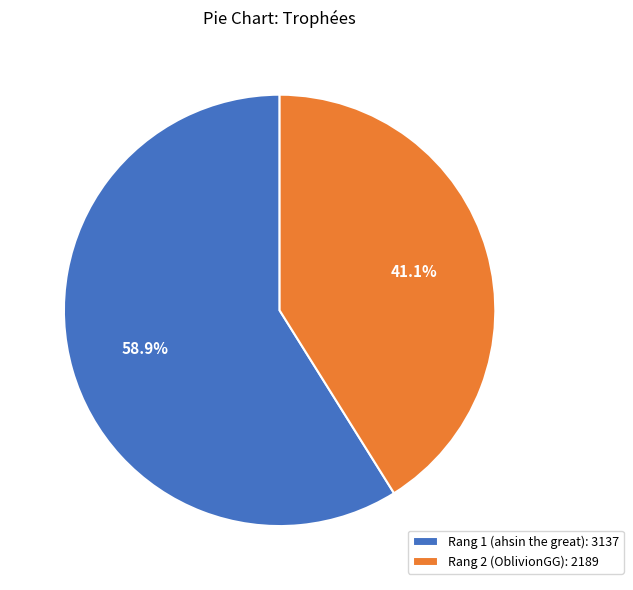

Does Rang 2 (OblivionGG) account for over 50% of the chart?

No